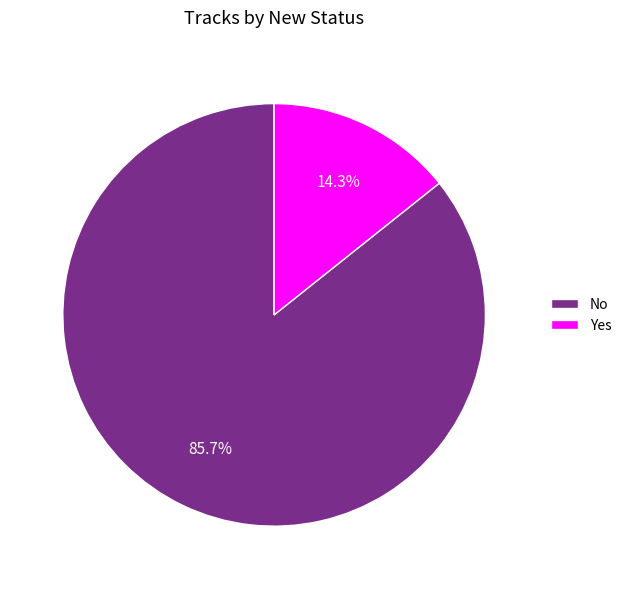

How many segments does this pie chart have?

2